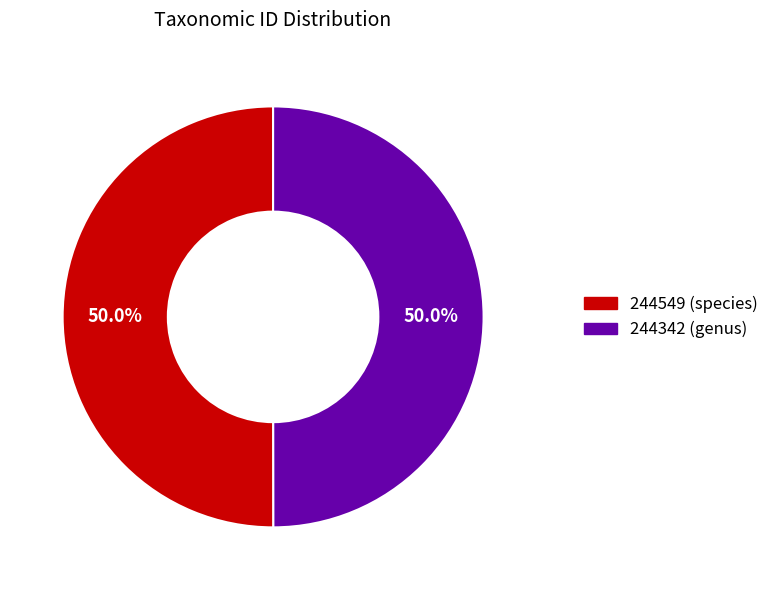

Do 244342 (genus) and 244549 (species) together represent more than half of the pie?

Yes